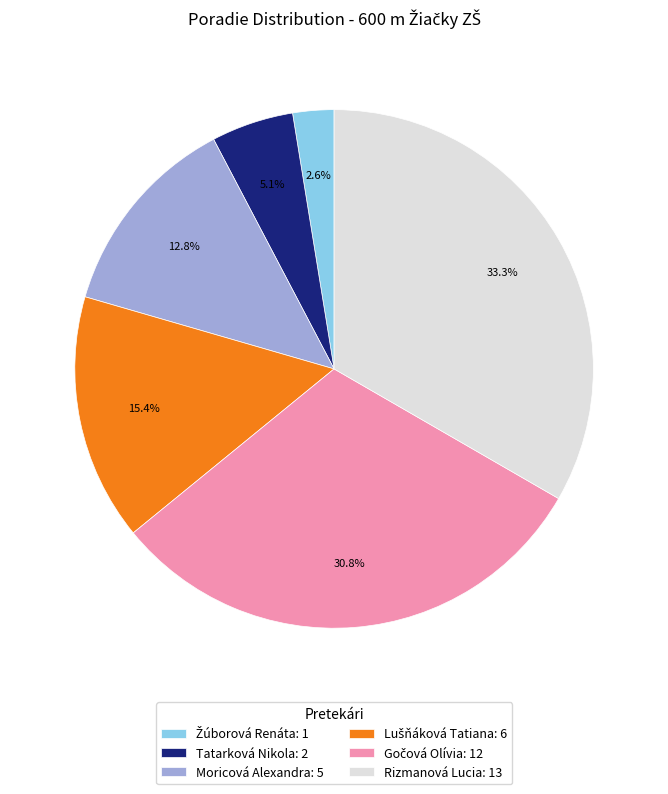

To the nearest percent, what portion does Tatarková Nikola represent?

5%